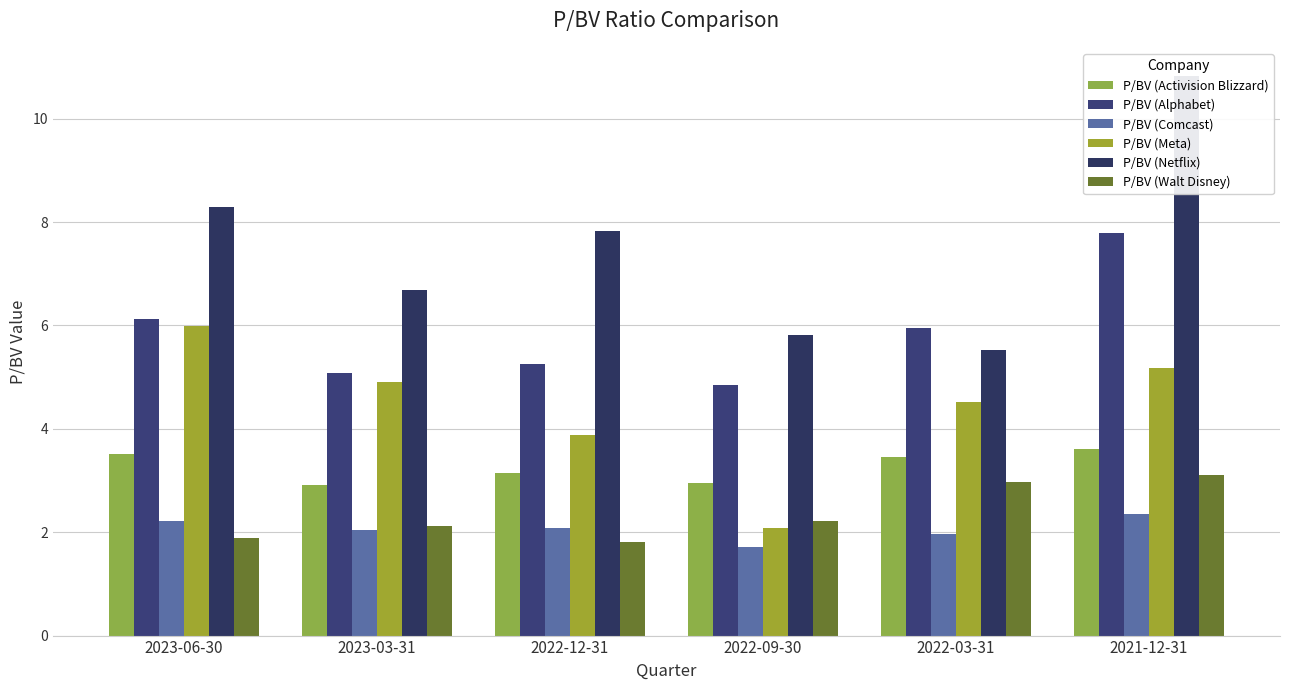

How many categories are shown in the chart?

6